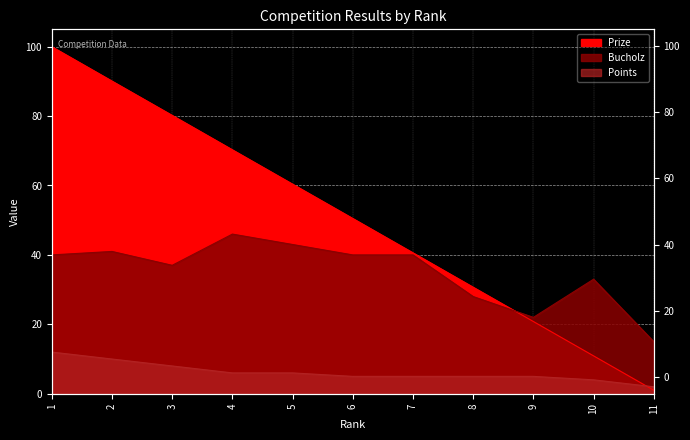

True or false: Prize and Bucholz cross at least once.

True